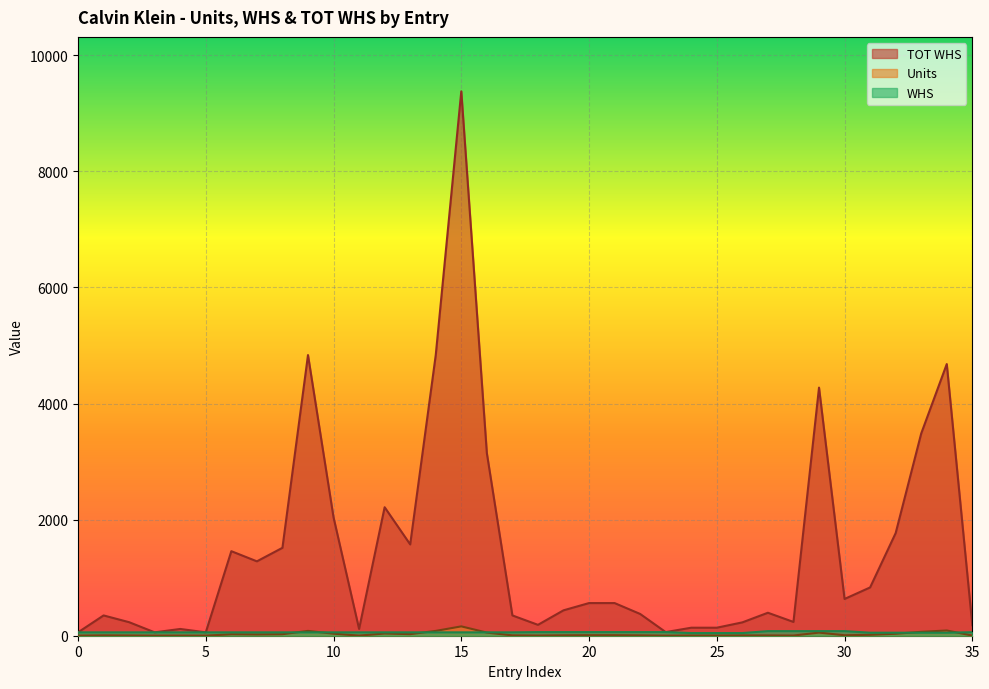

Reading right to left, extract all data points from this chart.

TOT WHS: 181.5	4680.0	3484.0	1768.0	832.0	633.2	4274.1	237.4	395.8	230.0	138.0	138.0	62.5	375.0	562.5	562.5	437.5	187.5	349.5	3145.5	9378.2	4834.8	1572.8	2213.5	116.5	2038.8	4834.8	1514.5	1281.5	1456.2	58.2	116.5	58.2	233.0	349.5	58.2
Units: 3.0	90.0	67.0	34.0	16.0	8.0	54.0	3.0	5.0	5.0	3.0	3.0	1.0	6.0	9.0	9.0	7.0	3.0	6.0	54.0	161.0	83.0	27.0	38.0	2.0	35.0	83.0	26.0	22.0	25.0	1.0	2.0	1.0	4.0	6.0	1.0
WHS: 60.5	52.0	52.0	52.0	52.0	79.2	79.2	79.2	79.2	46.0	46.0	46.0	62.5	62.5	62.5	62.5	62.5	62.5	58.2	58.2	58.2	58.2	58.2	58.2	58.2	58.2	58.2	58.2	58.2	58.2	58.2	58.2	58.2	58.2	58.2	58.2